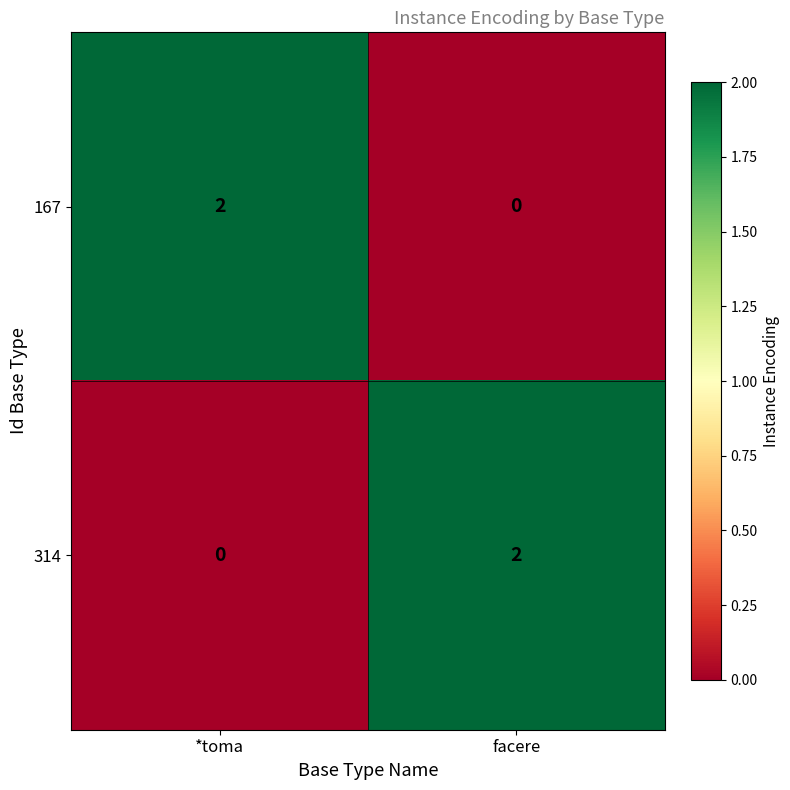

Reading right to left, what are all the values shown in this chart?

167: 0	2
314: 2	0